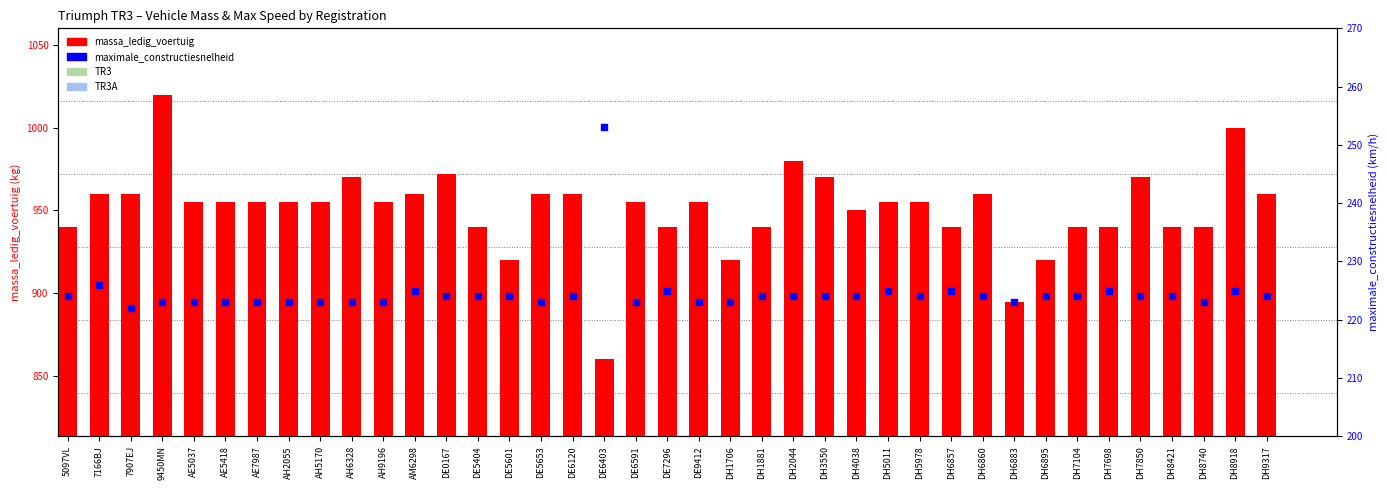

Which series reaches the maximum Y coordinate?

massa_ledig_voertuig